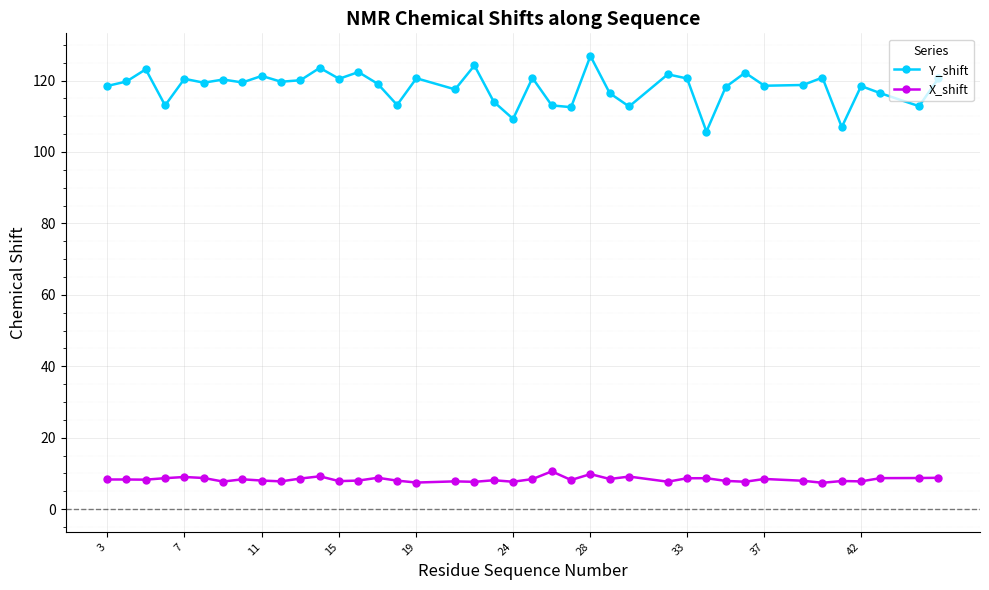

Which series has the largest total across all categories?

Y_shift